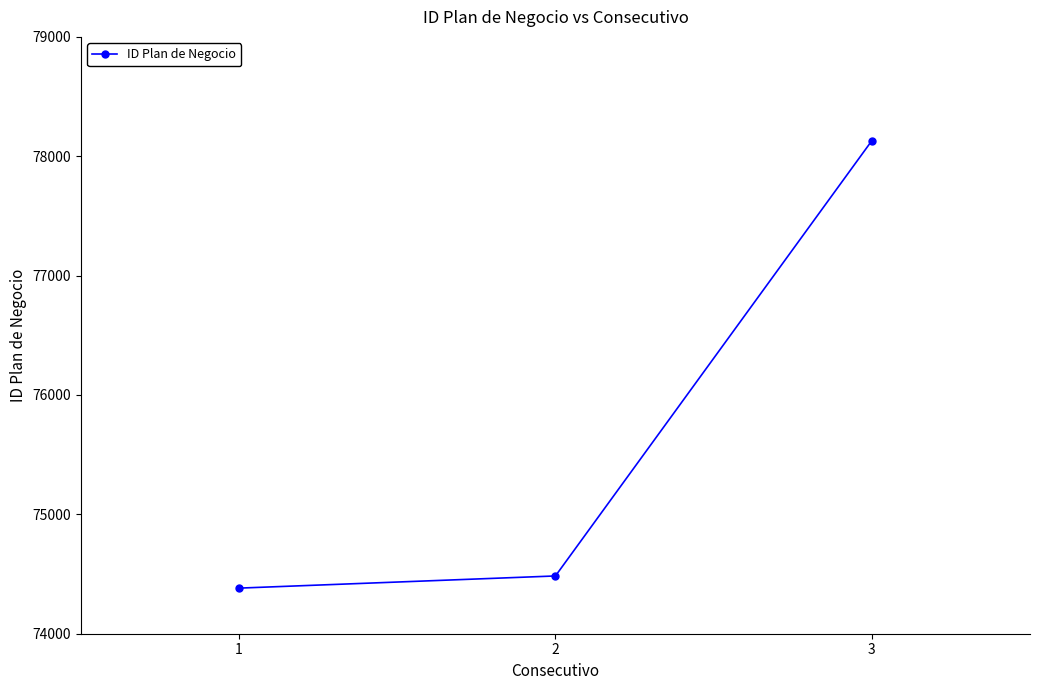

The chart shows a value of 74382 at 1. True or false?

True